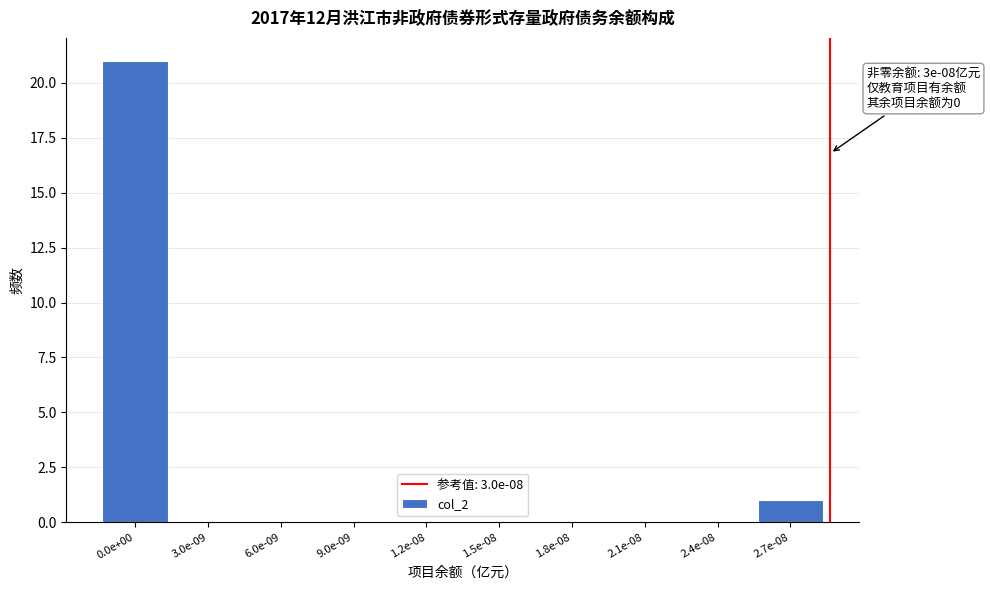

Reading right to left, list all the values displayed in this chart.

2.7e-08=1	2.4e-08=0	2.1e-08=0	1.8e-08=0	1.5e-08=0	1.2e-08=0	9.0e-09=0	6.0e-09=0	3.0e-09=0	0.0e+00=21